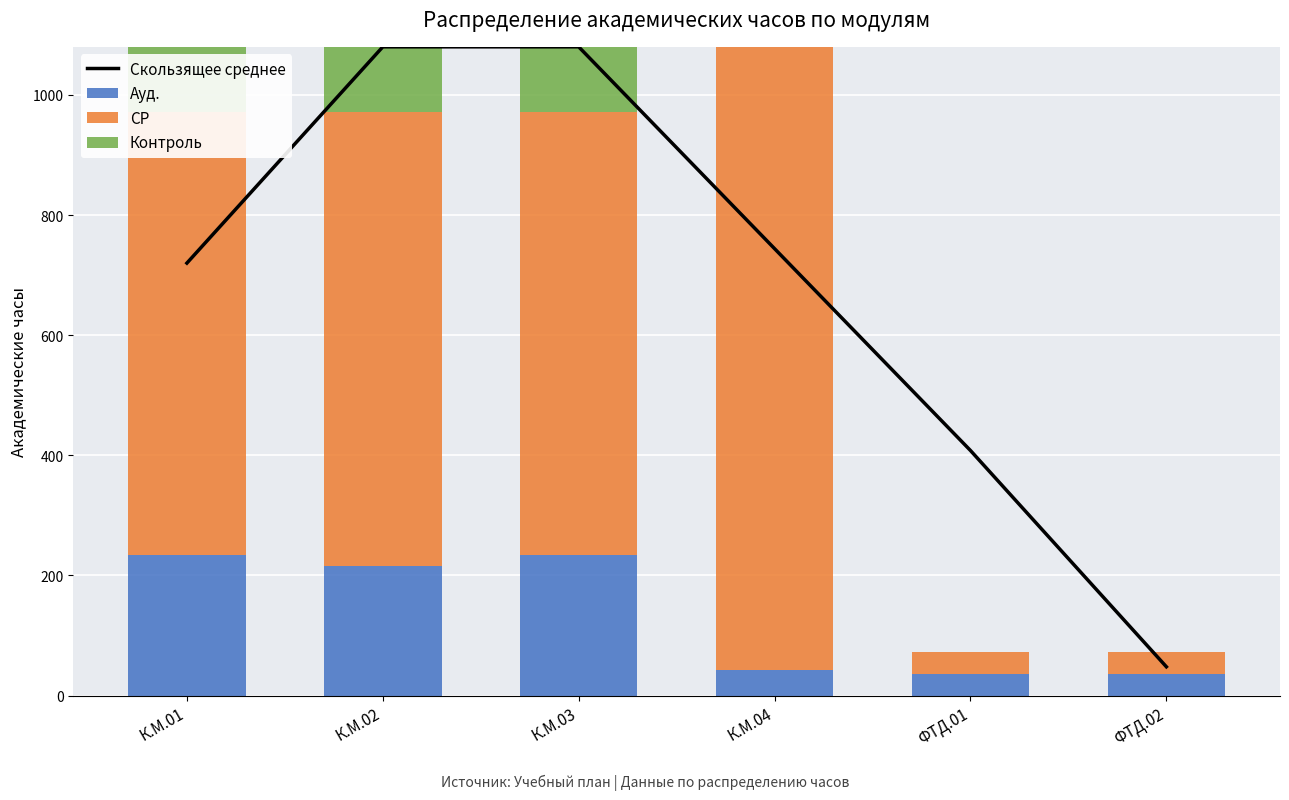

At which category is the sum across all series the highest?

К.М.02